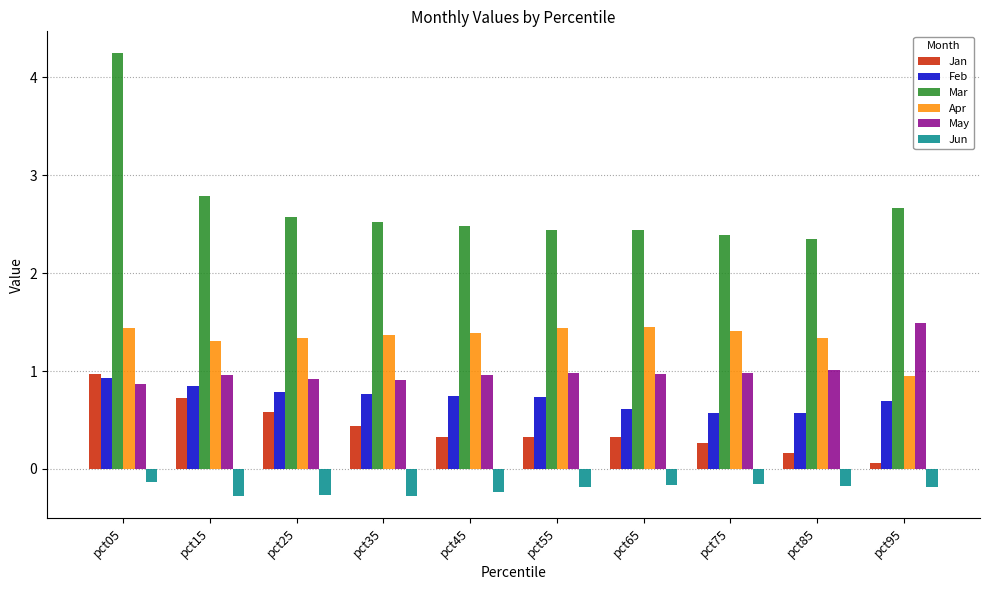

Rank the series at pct55 from highest to lowest value.

Mar, Apr, May, Feb, Jan, Jun